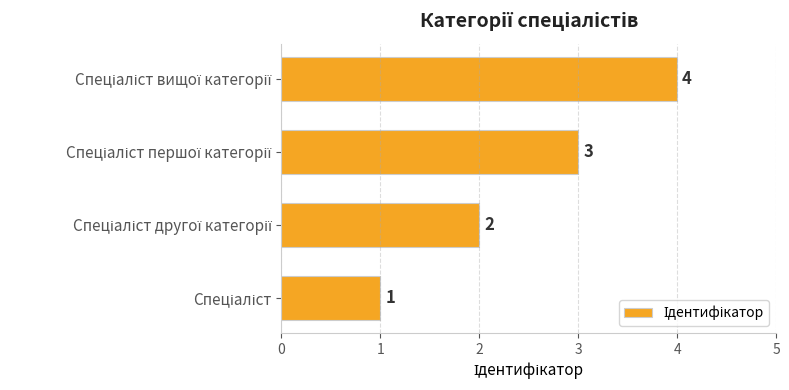

Count the values in the range 2 to 4.

3